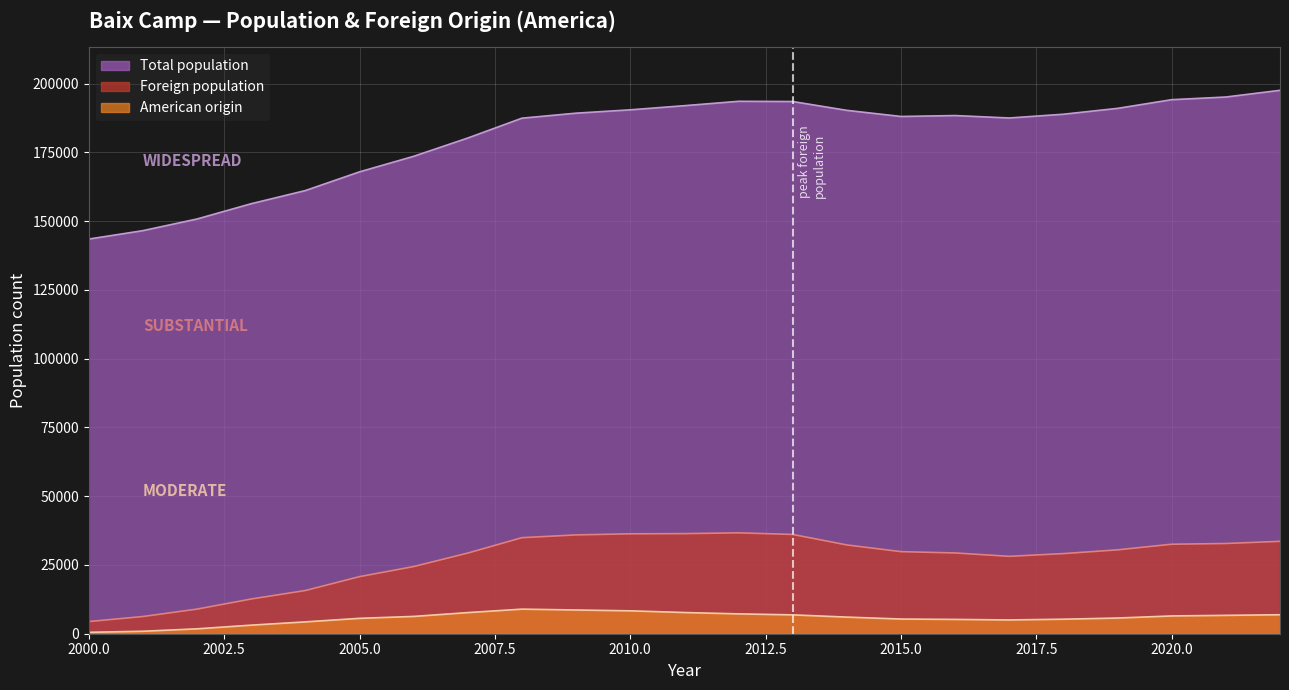

What is the value of the American origin point at the 2nd from the left?

897